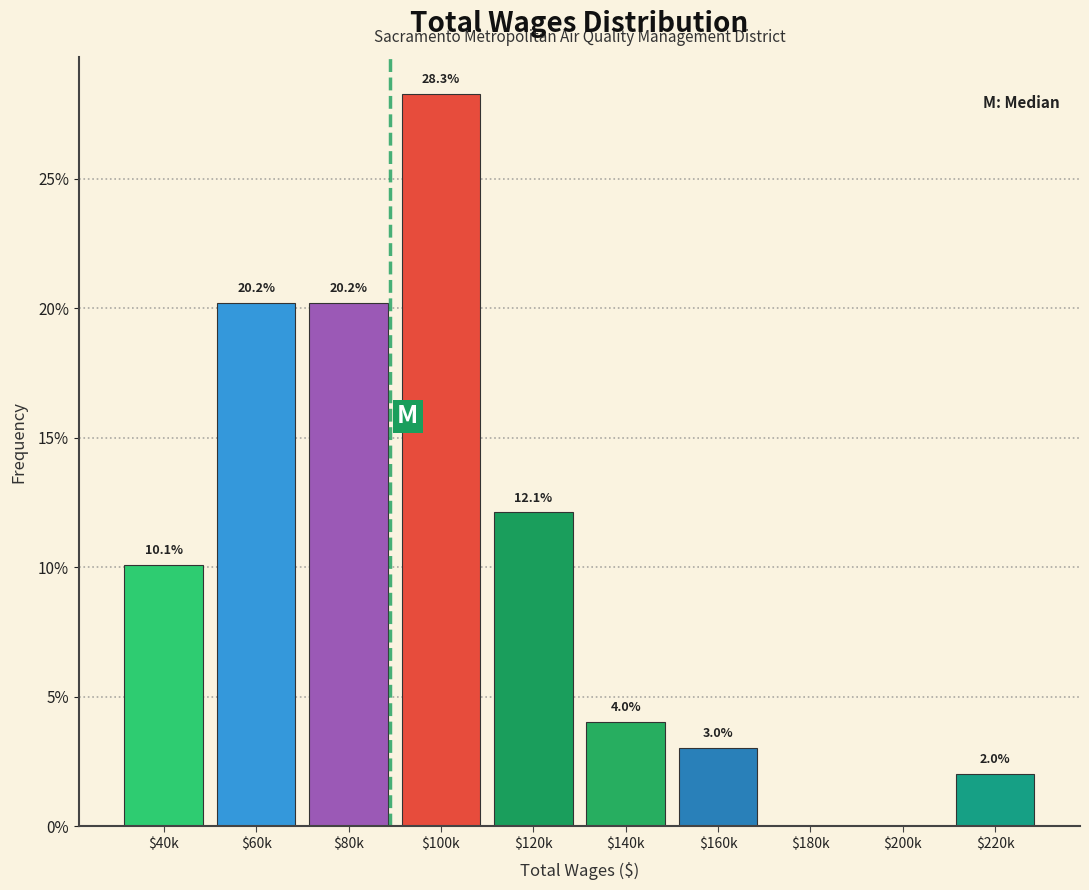

True or false: the data shows 1.5 at $160k.

False